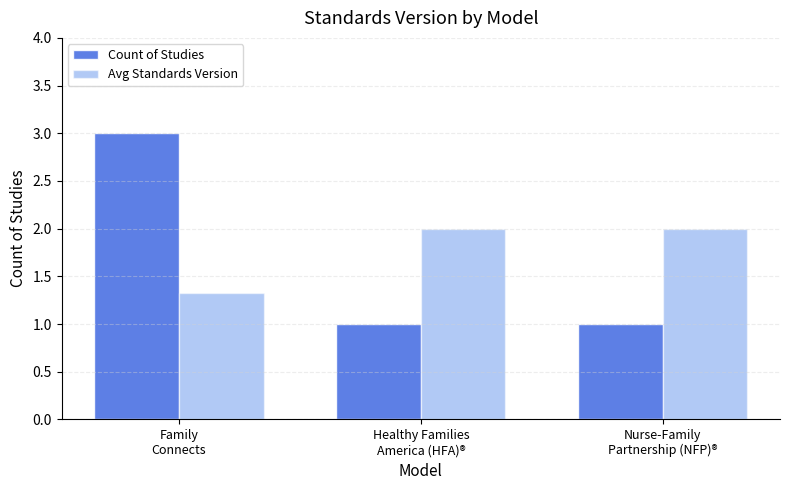

Count the number of categories in the chart.

3